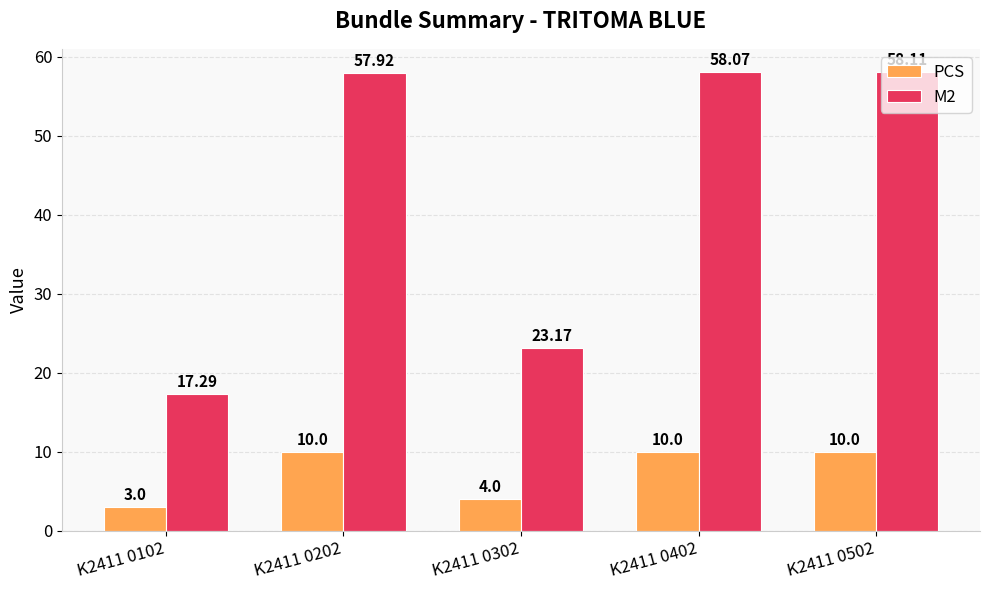

What is the difference between the maximum and second lowest values in the PCS series?

6.0